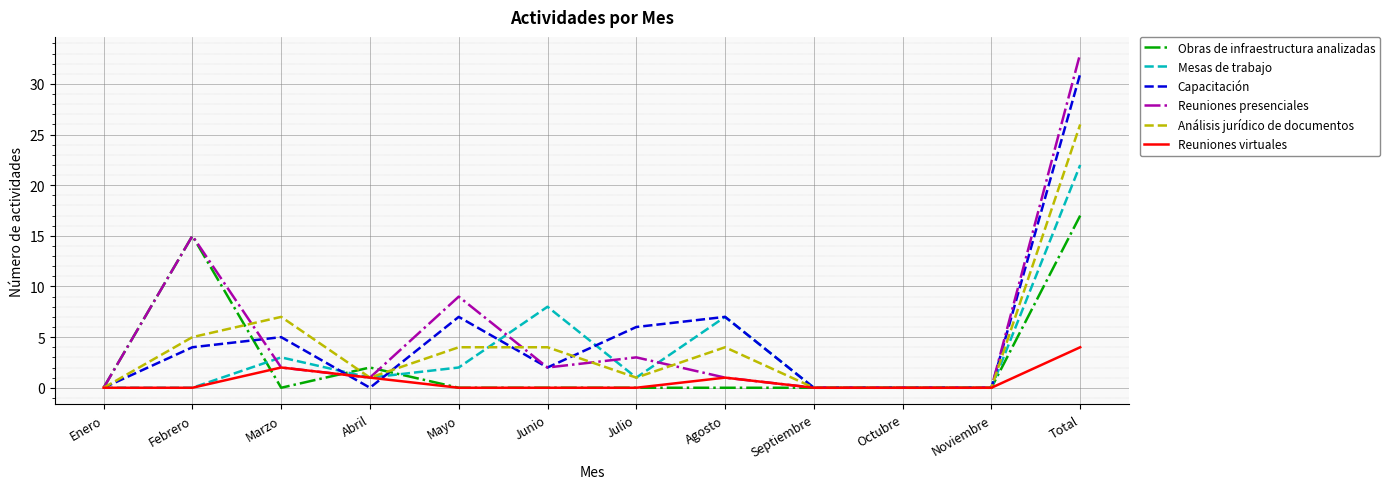

Does the chart display data point markers on the line(s)?

No